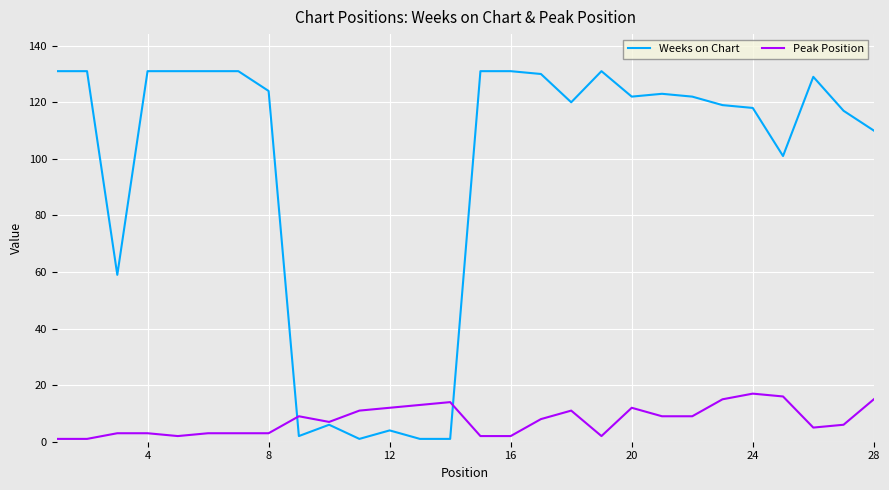

Which series ends up on top after the final intersection of Weeks on Chart and Peak Position?

Weeks on Chart